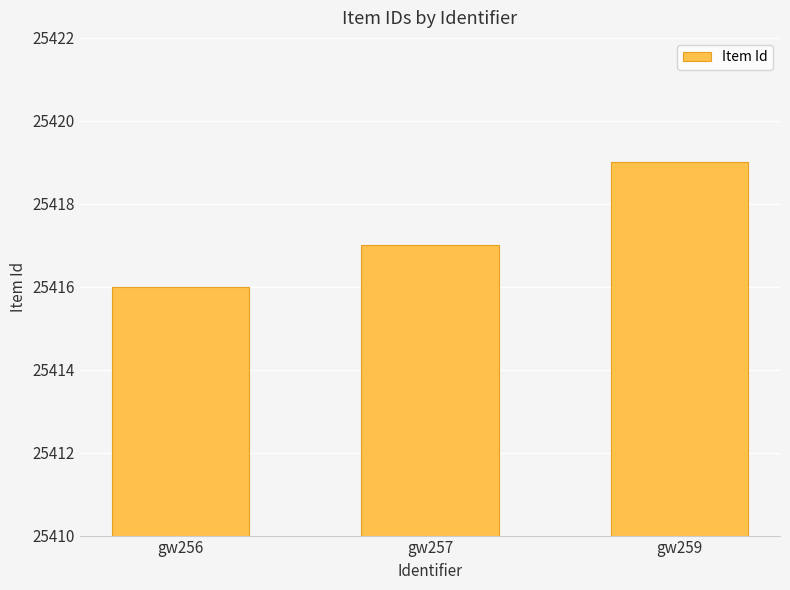

How many bars are there in total?

3